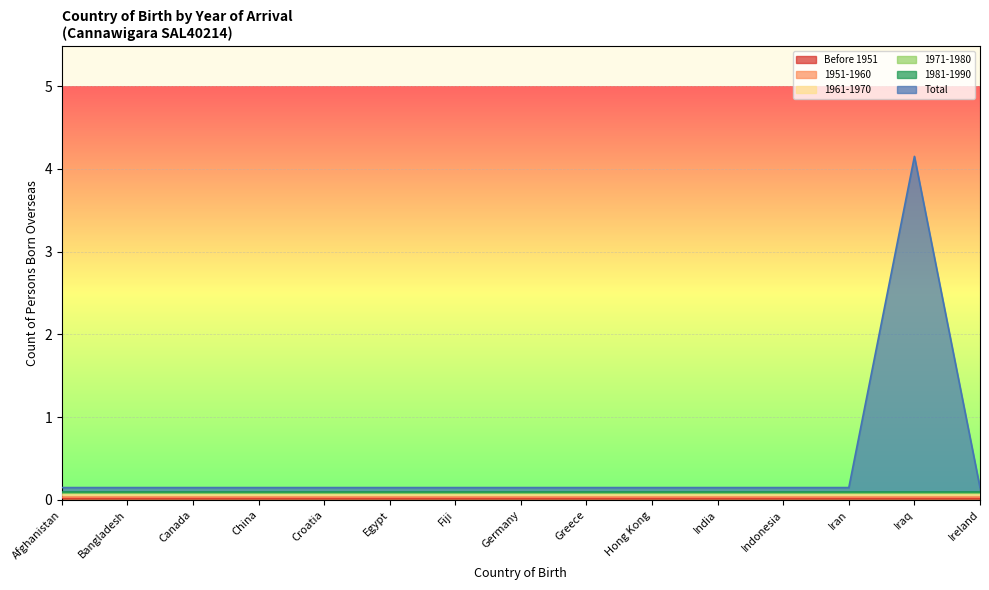

True or false: 1971-1980 and 1961-1970 intersect in this chart.

False